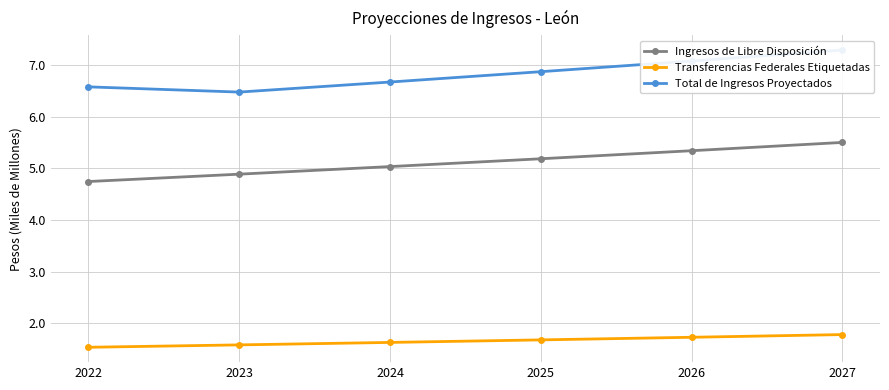

Rank the series by their average value, from lowest to highest.

Transferencias Federales Etiquetadas, Ingresos de Libre Disposición, Total de Ingresos Proyectados